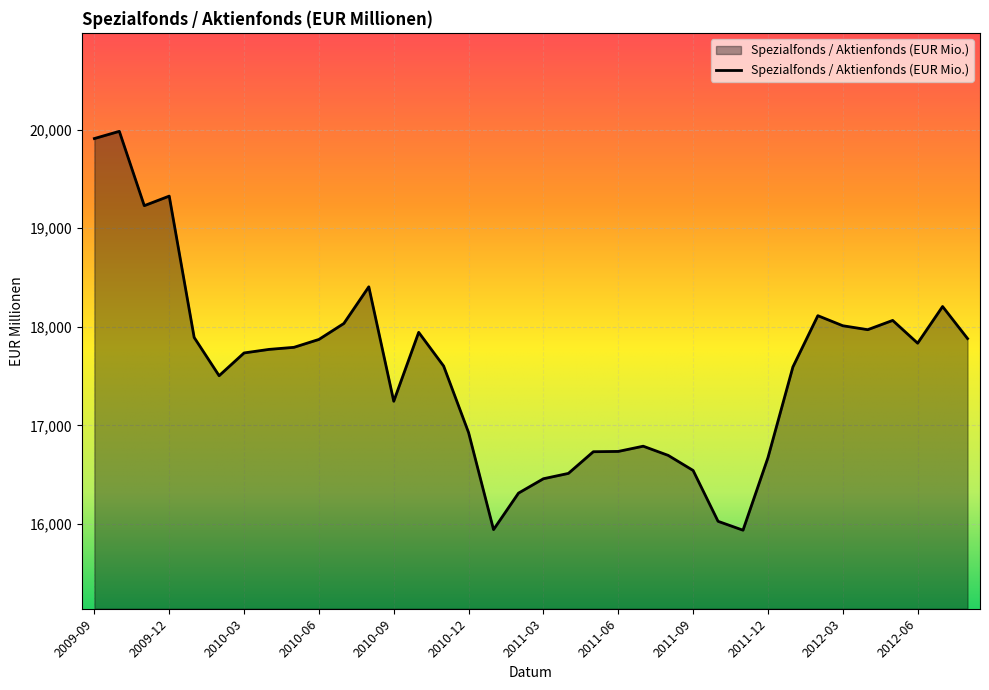

Is this an area chart (filled region under the line)?

Yes